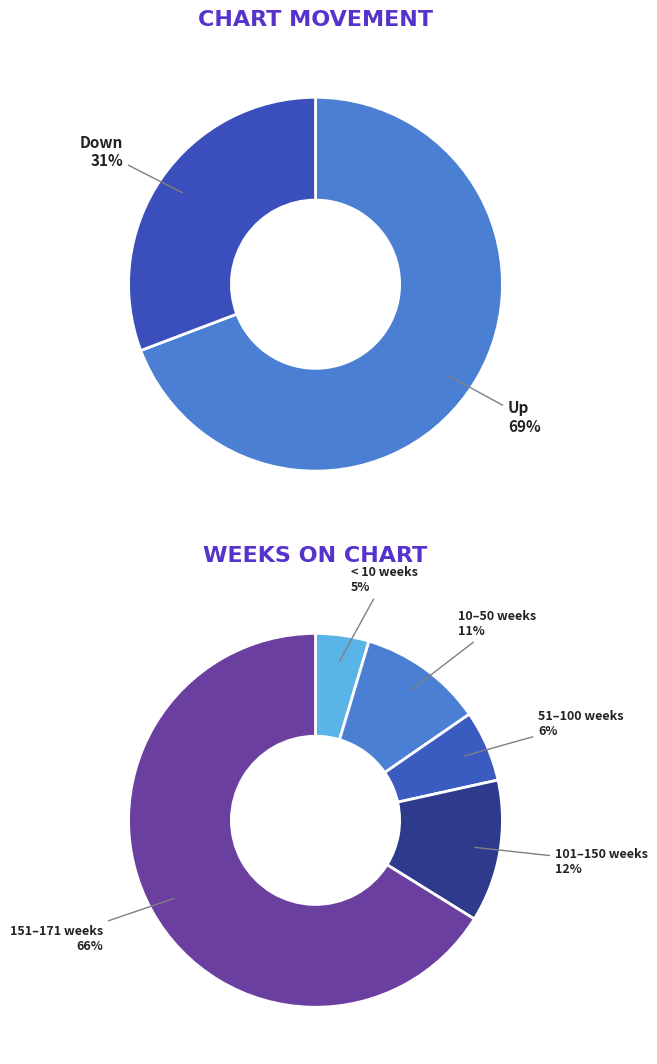

To the nearest percent, what portion does Down represent?

31%